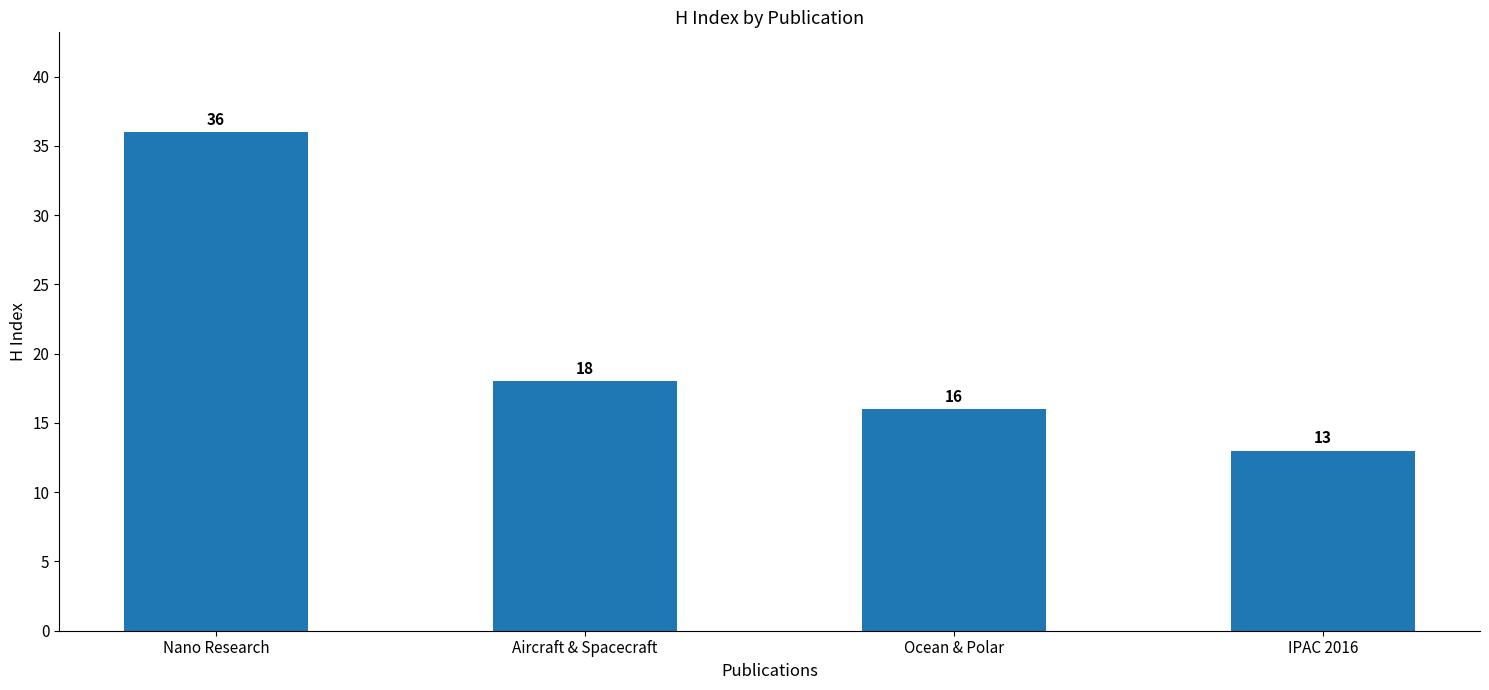

What is the difference between the second highest and second lowest values?

2